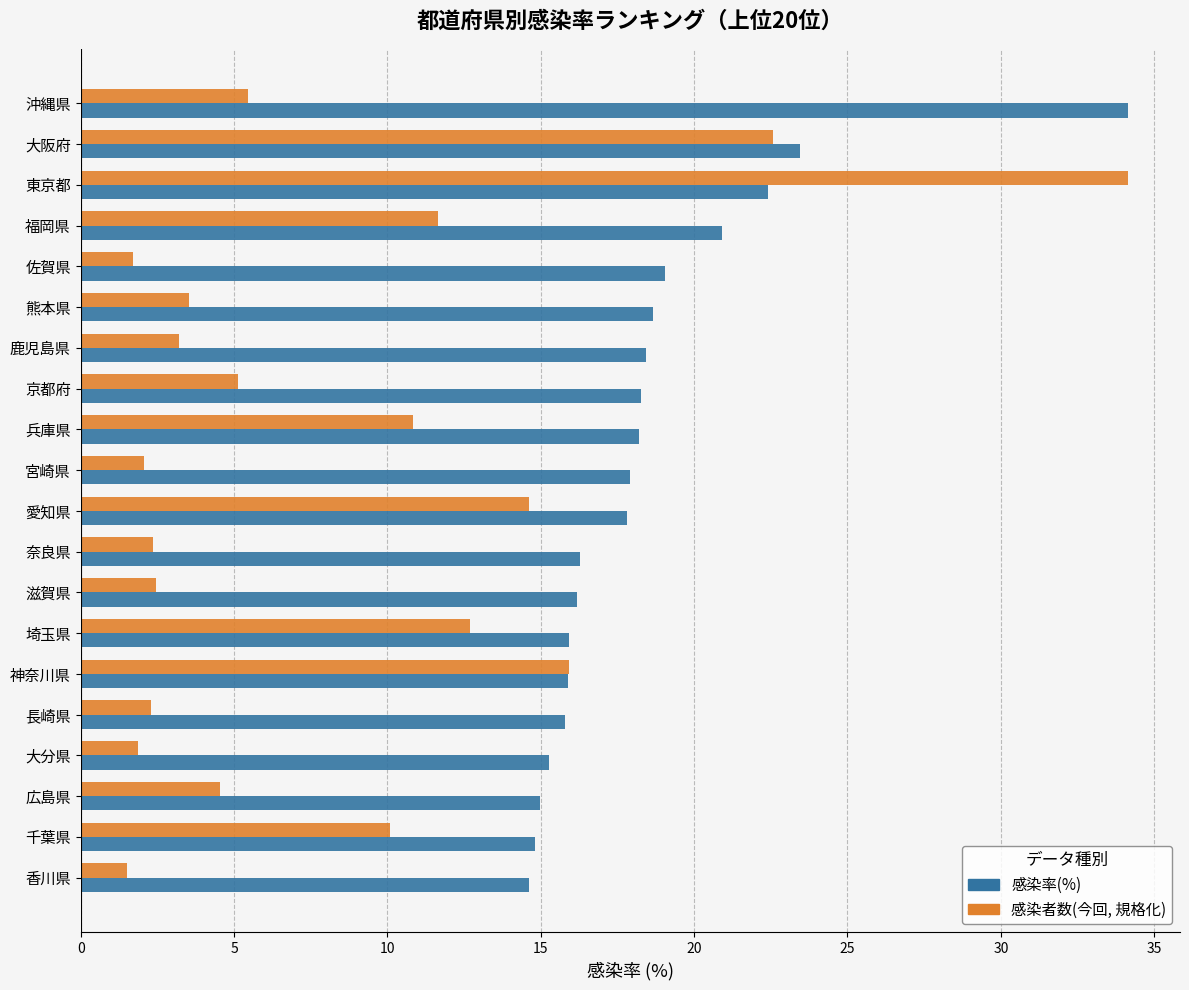

The value of 感染者数(今回, 規格化) at 埼玉県 is 12.7. True or false?

True